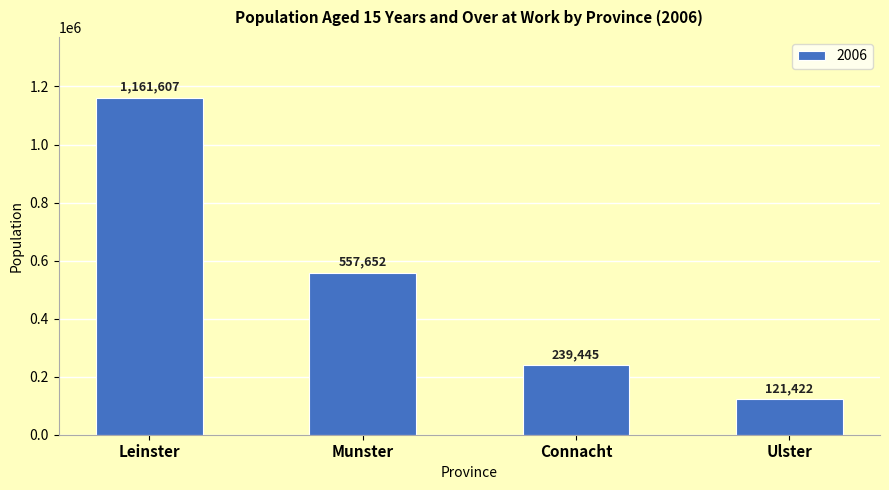

Which label corresponds to the smallest value in the chart?

Ulster